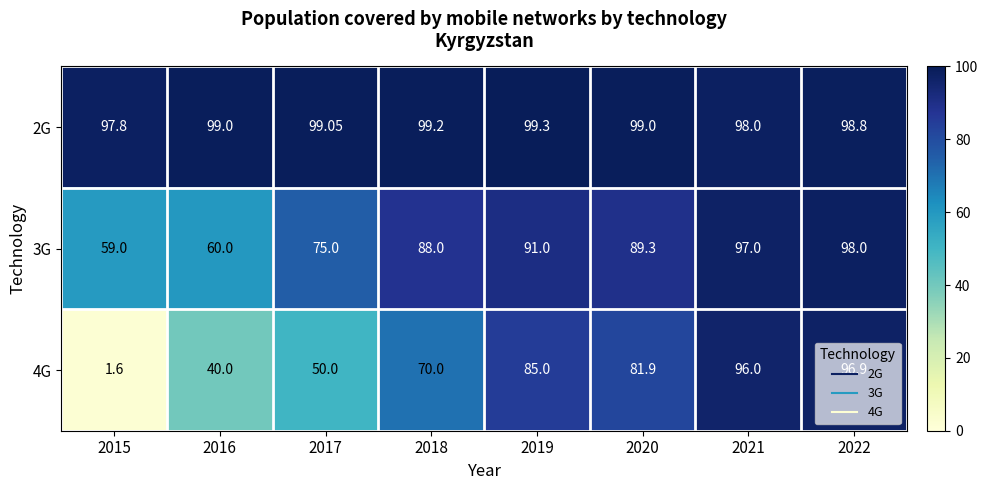

Is the value of 3G at 2015 greater than the value of 2G at 2016?

No